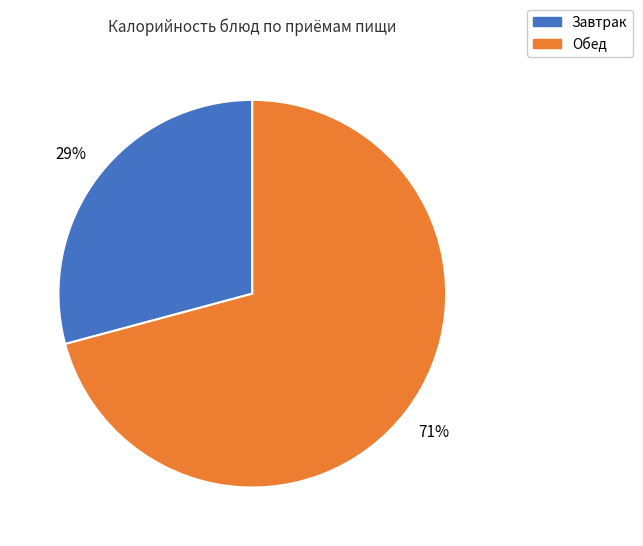

Does any single category account for the majority?

Yes